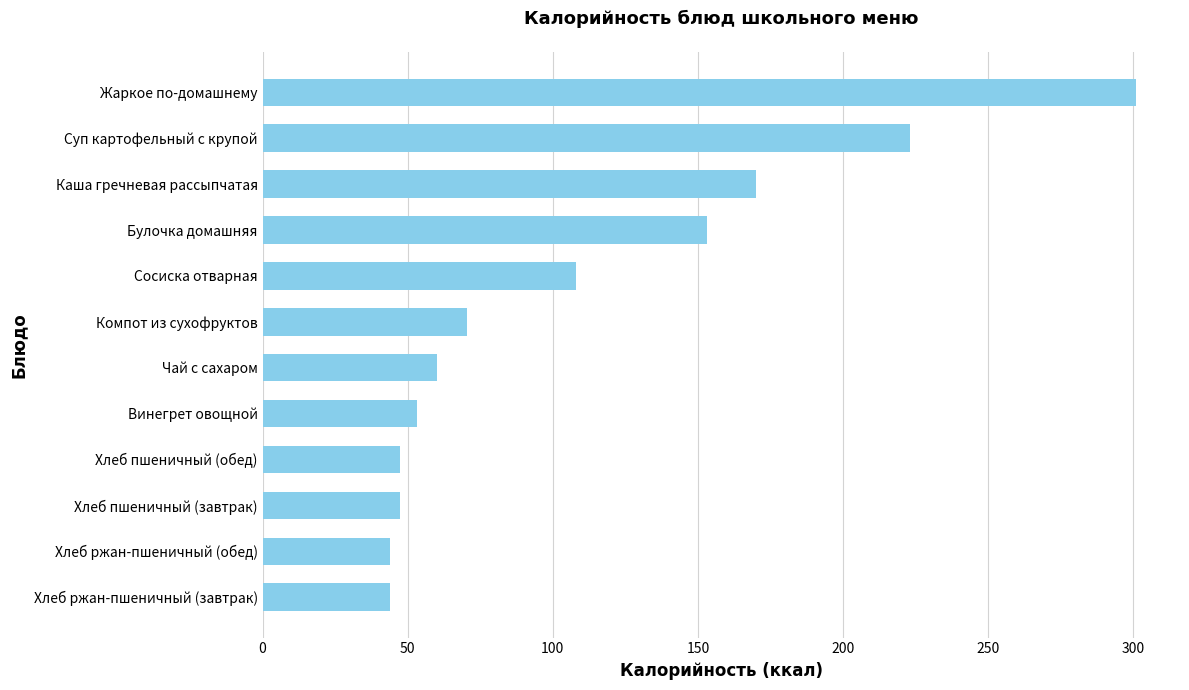

Reading top to bottom, what are all the values shown in this chart?

Жаркое по-домашнему=301.0	Суп картофельный с крупой=223.0	Каша гречневая рассыпчатая=170.0	Булочка домашняя=153.0	Сосиска отварная=108.0	Компот из сухофруктов=70.5	Чай с сахаром=60.0	Винегрет овощной=53.1	Хлеб пшеничный (обед)=47.3	Хлеб пшеничный (завтрак)=47.3	Хлеб ржан-пшеничный (обед)=44.0	Хлеб ржан-пшеничный (завтрак)=44.0